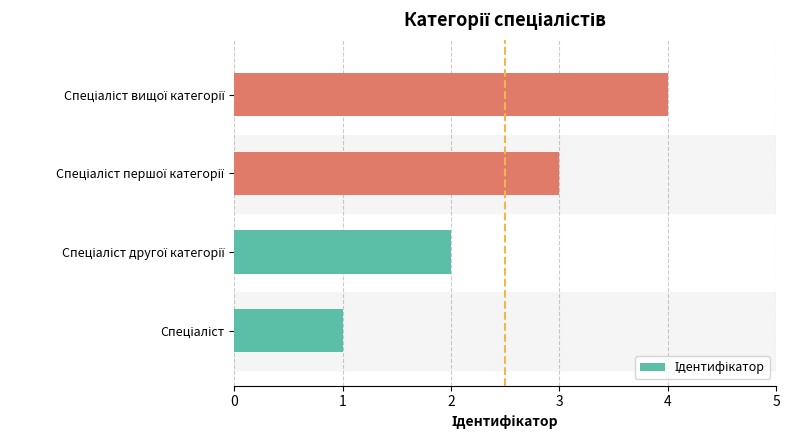

What is the sum of all values?

10